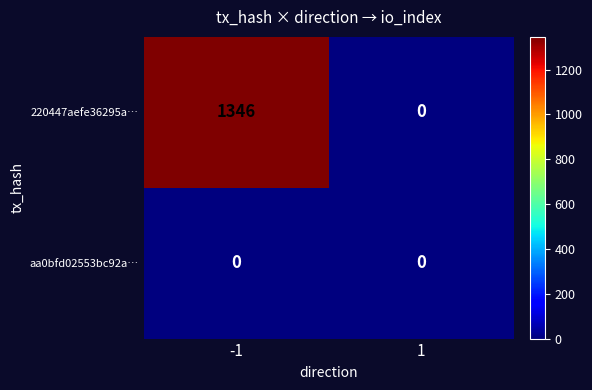

How many series are shown in this chart?

2